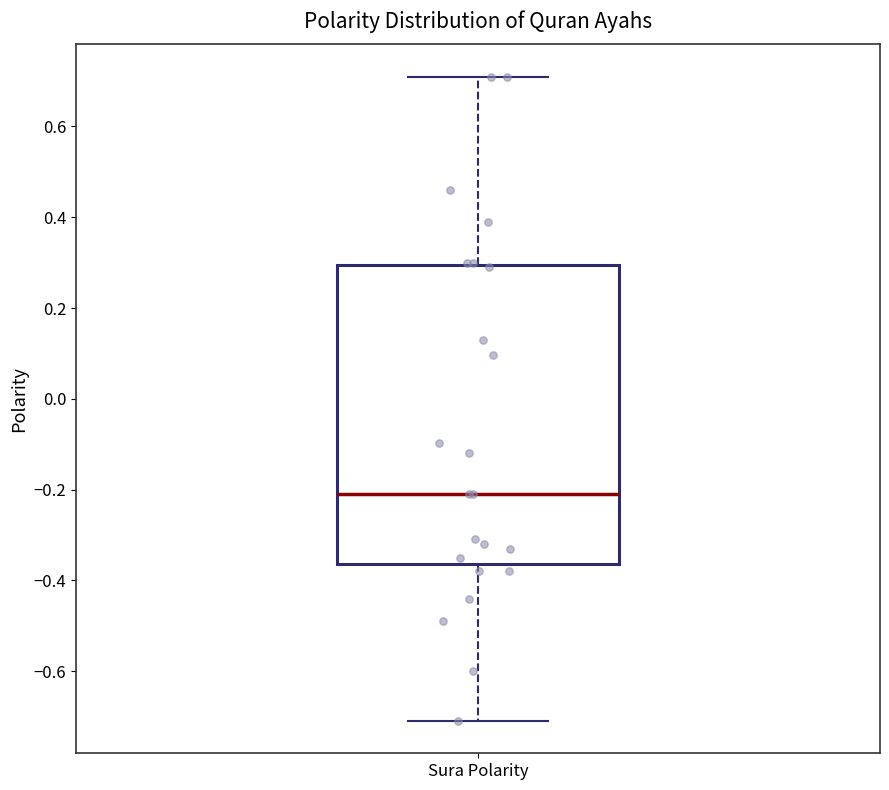

Read this box plot against the y-axis: the position of the median line, the range covered by the box, and the ends of both whiskers. The values are not printed on the chart, so give them approximately, as read against the axis.

median -0.20, box -0.36 to 0.30, whiskers -0.70 to 0.72